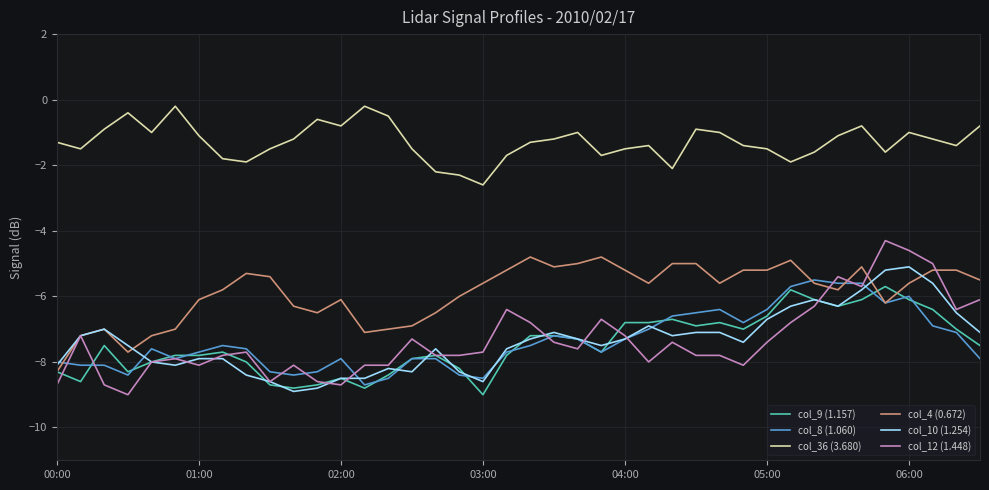

True or false: col_8 (1.060) and col_10 (1.254) intersect in this chart.

True